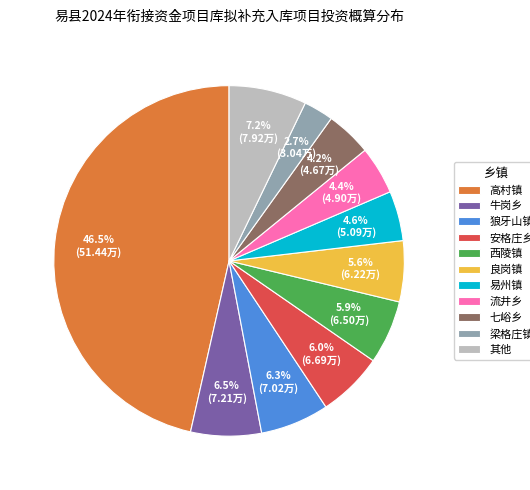

Is it true that 狼牙山镇 is 15% of the pie?

False